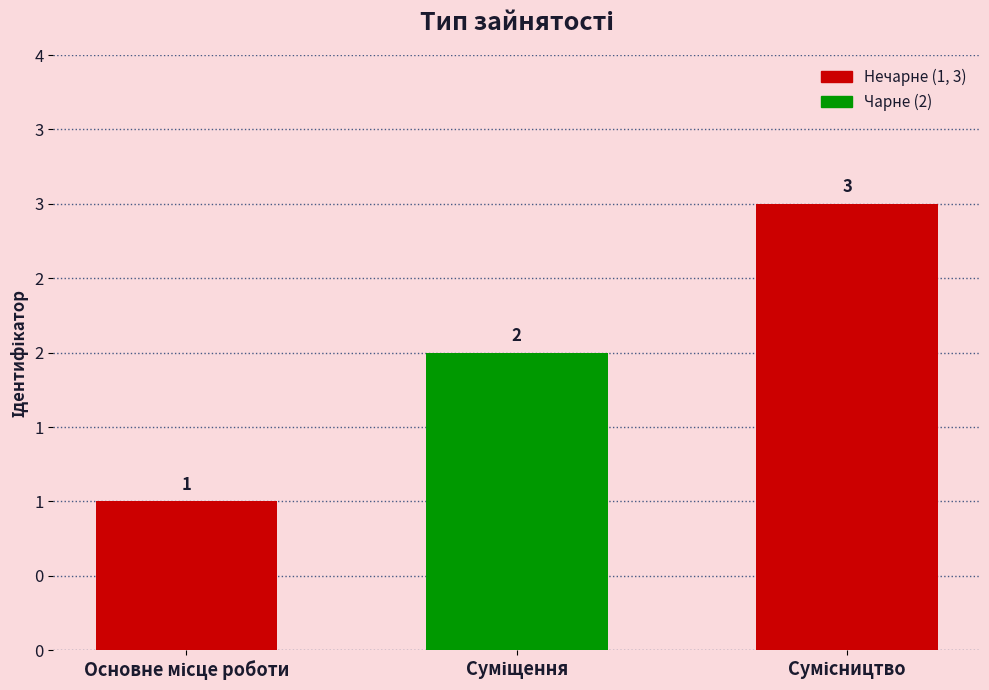

Which category has the lowest value across all series?

Основне місце роботи